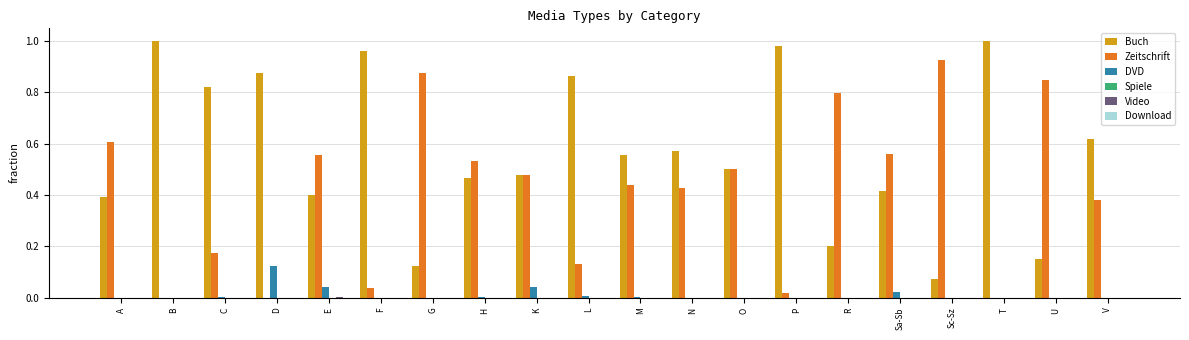

Where is Buch nearest to the value 0?

Sc-Sz